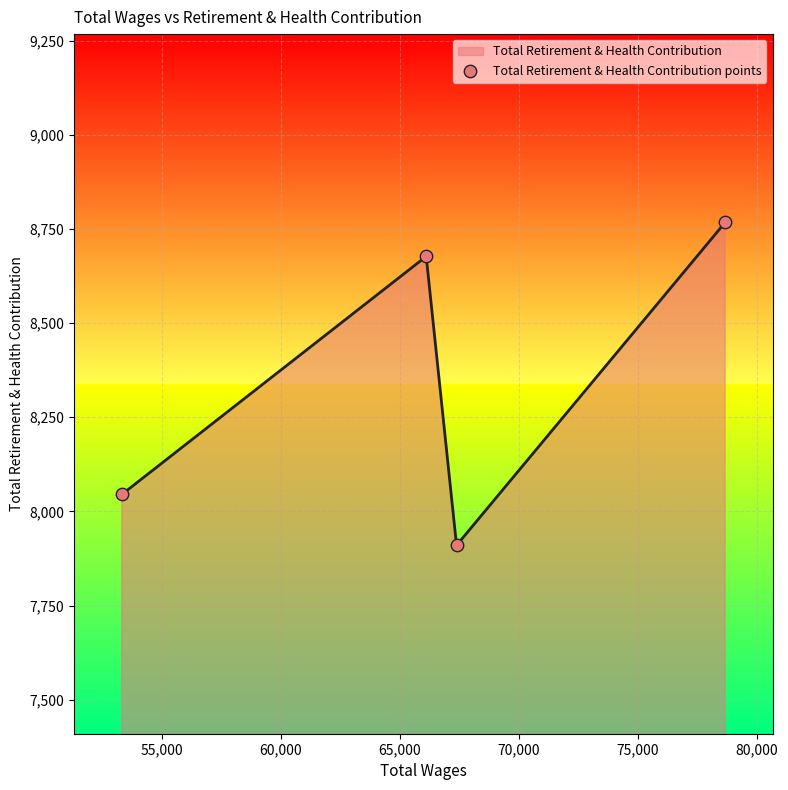

What are all the series names shown in the legend?

Total Retirement & Health Contribution line, Total Retirement & Health Contribution points